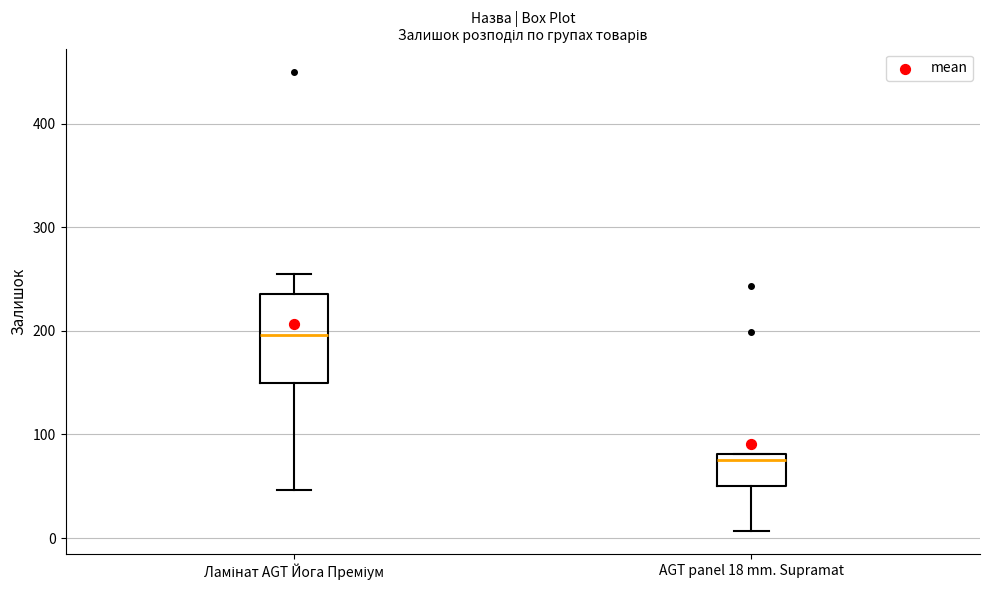

Reading left to right, read every box against the y-axis: the position of its median line, the range the box covers, and the ends of its whiskers. The values are not printed on the chart, so give them approximately, as read against the axis.

Ламінат AGT Йога Преміум: median 200, box 150 to 240, whiskers 50 to 260
AGT panel 18 mm. Supramat: median 80 (just below the box's upper edge), box 50 to 80, whiskers 10 to 80